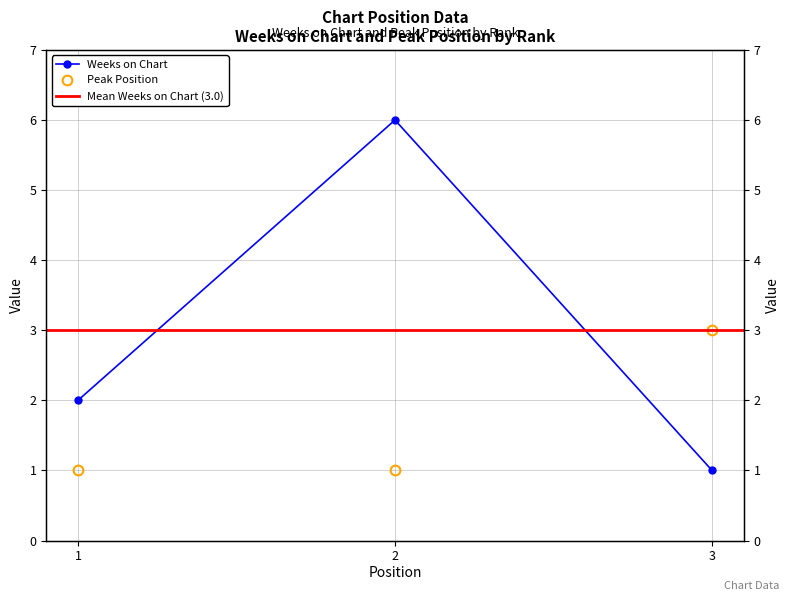

What are all the series names shown in the legend?

Weeks on Chart, Peak Position